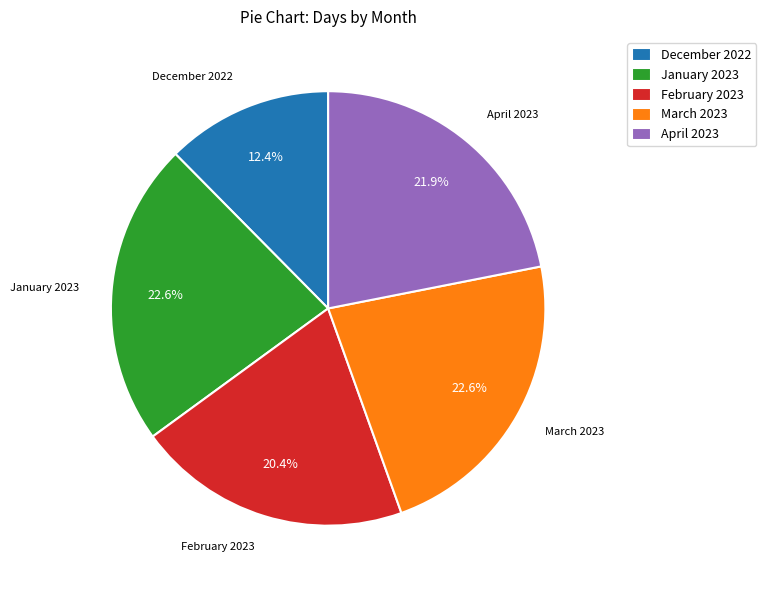

Count the number of slices in the pie.

5